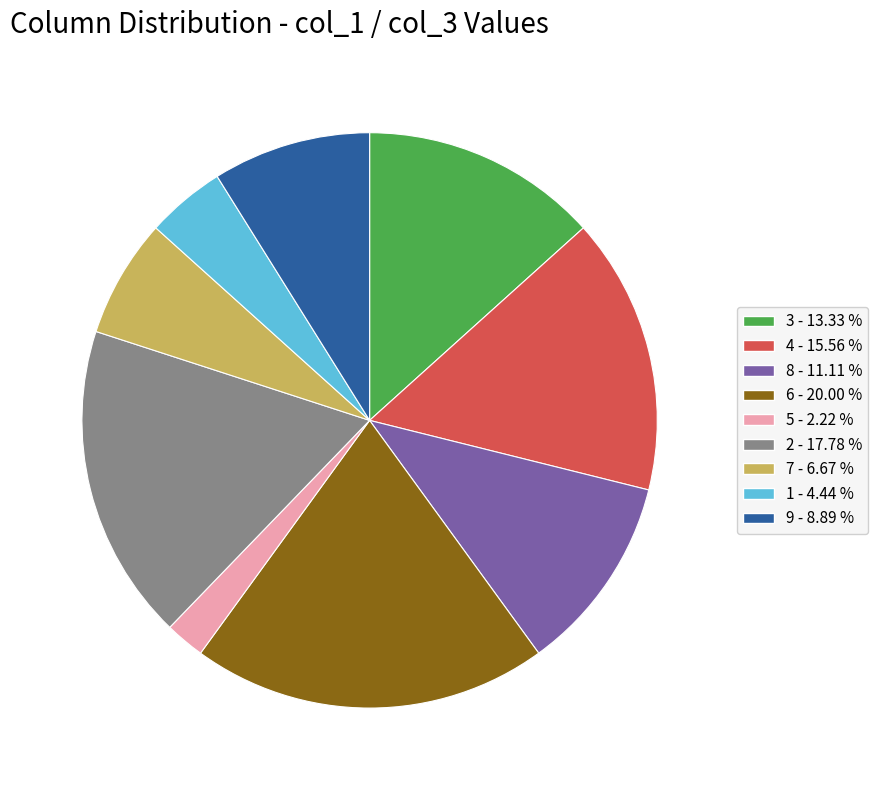

Between 4 - 15.56 % and 2 - 17.78 %, which is larger?

2 - 17.78 %